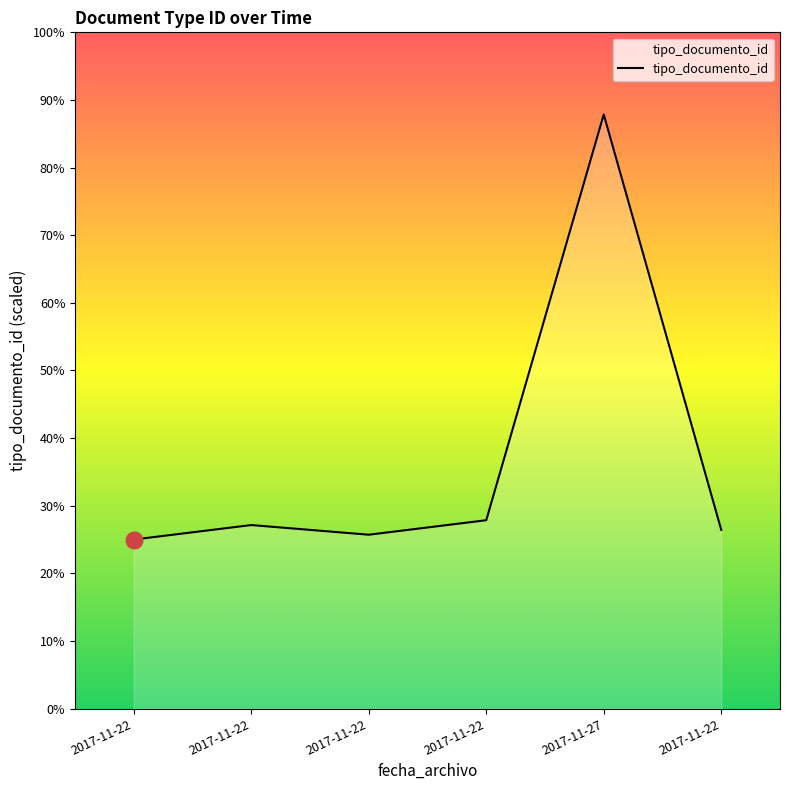

The value at 2017-11-22 is 64. True or false?

False